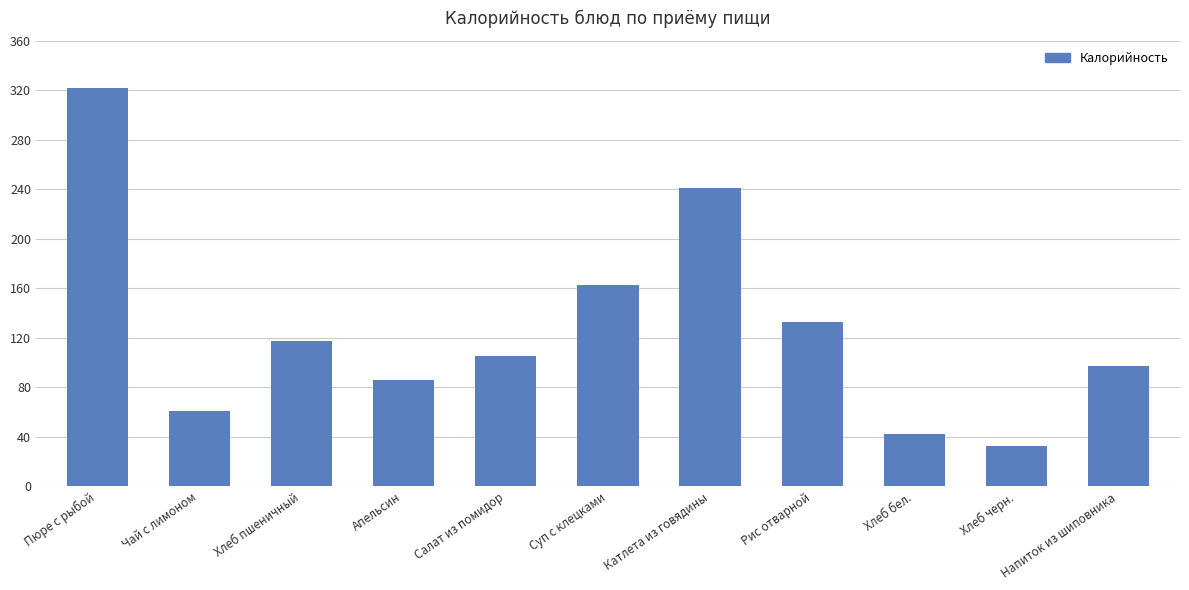

Which has a higher value, Хлеб бел. or Хлеб черн.?

Хлеб бел.